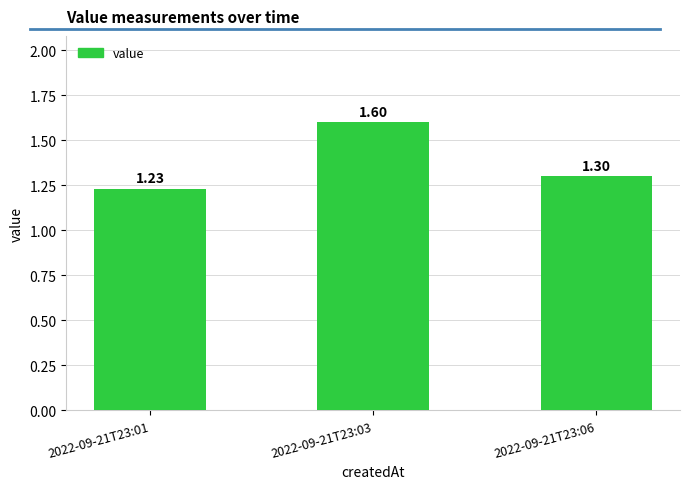

Which has a higher value, 2022-09-21T23:03 or 2022-09-21T23:01?

2022-09-21T23:03